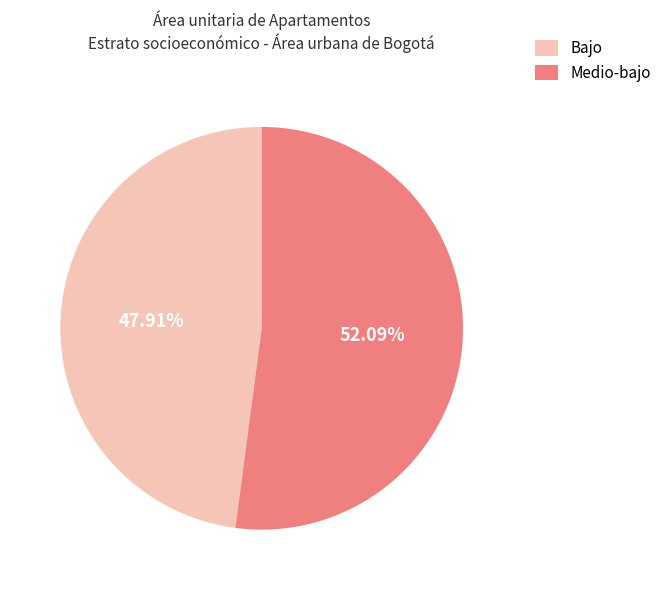

Rank the categories by value from lowest to highest.

Bajo, Medio-bajo